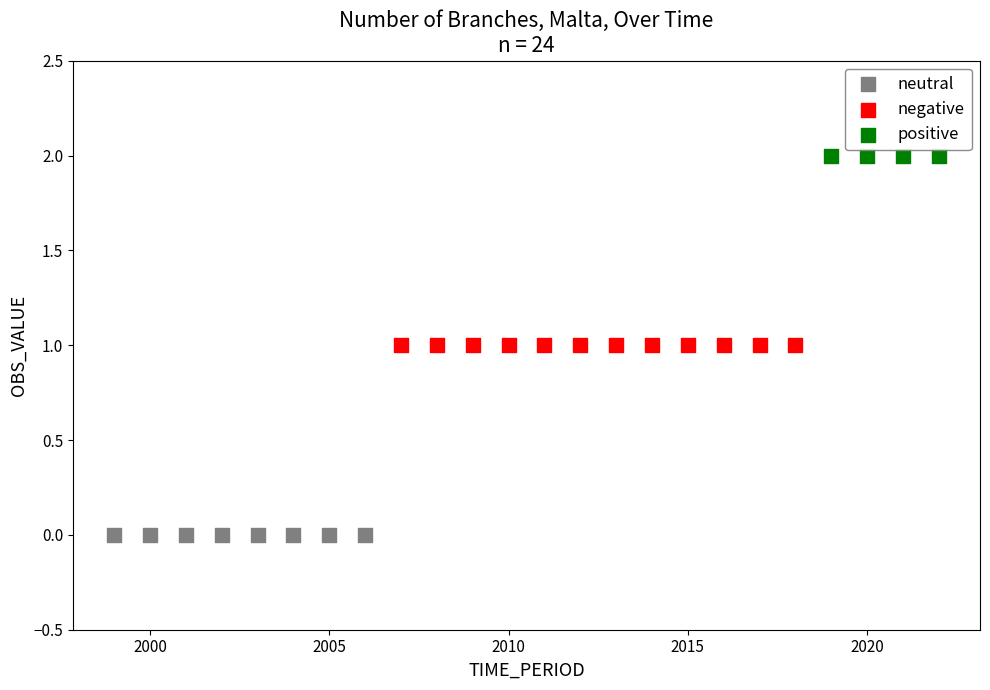

Which series reaches the minimum Y coordinate?

neutral